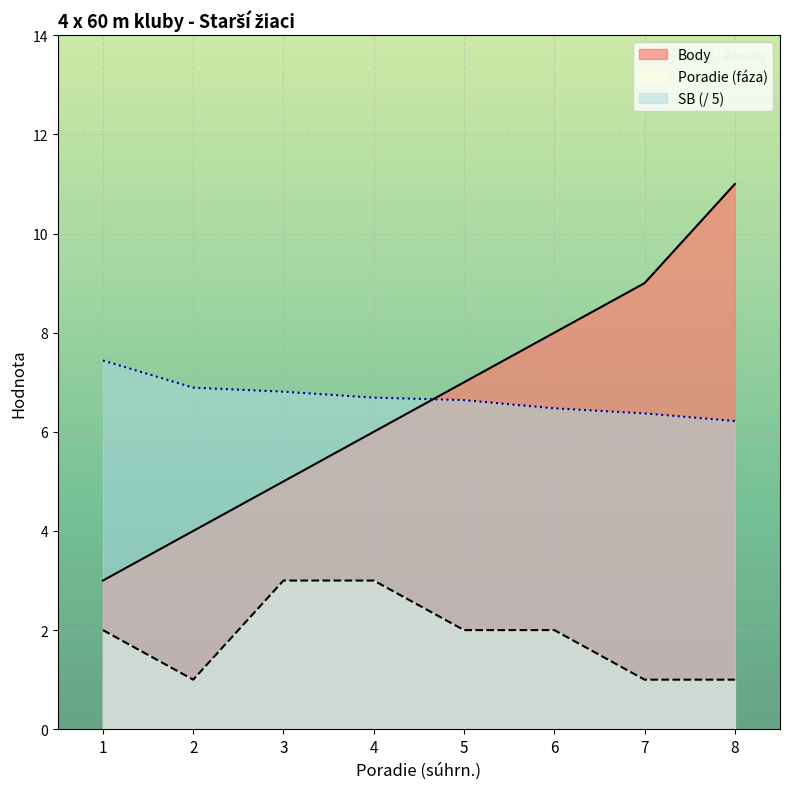

What is the sum of all SB values?

53.5